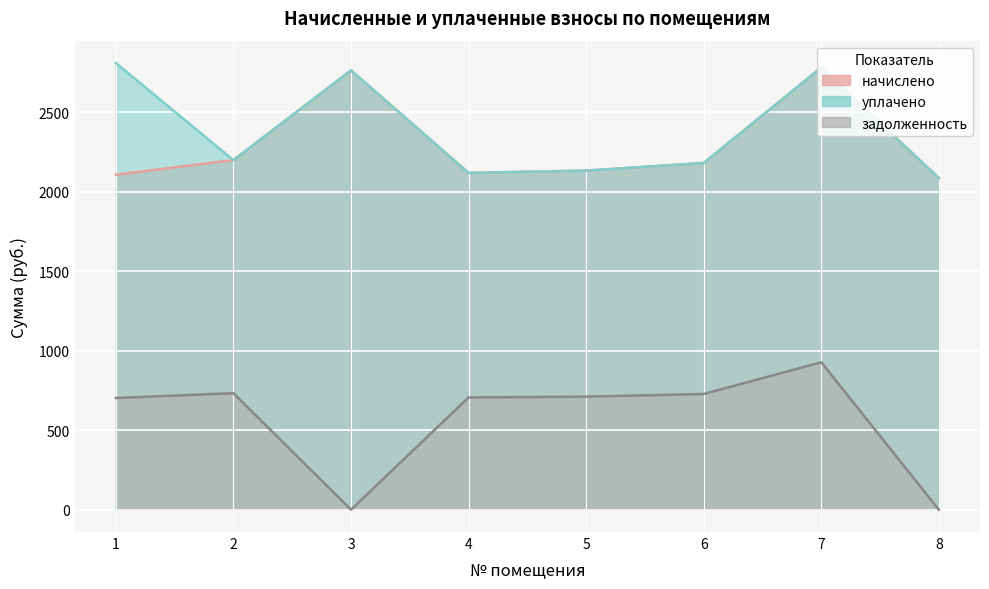

True or false: уплачено and задолженность cross at least once.

False